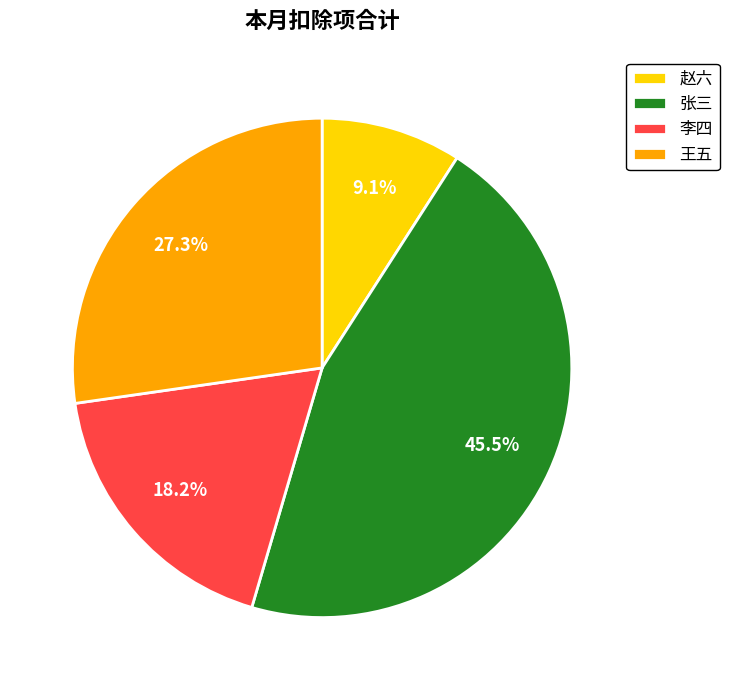

What percentage is NOT represented by 李四?

81.8%